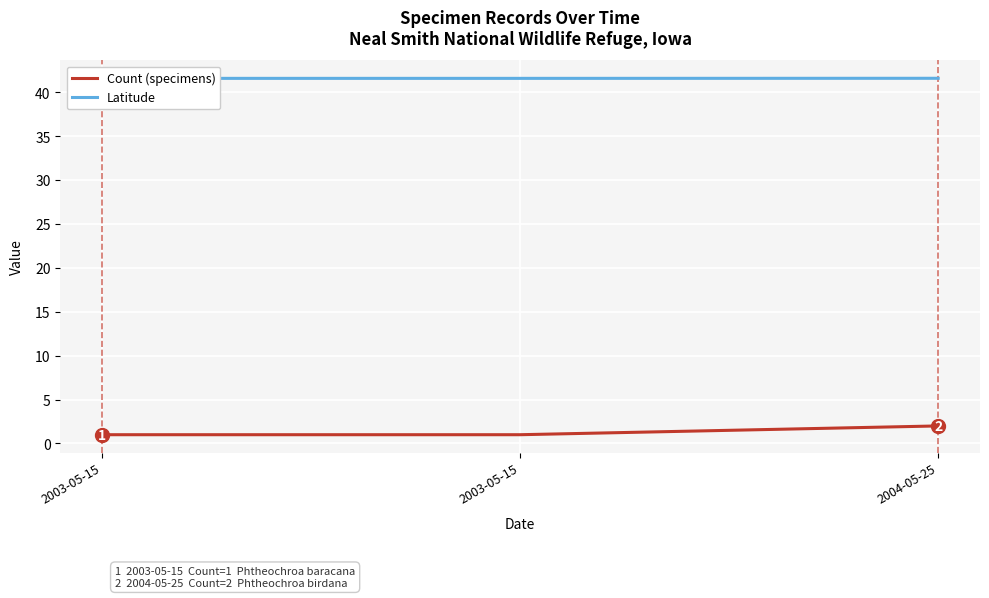

Which series has the largest total across all categories?

Latitude